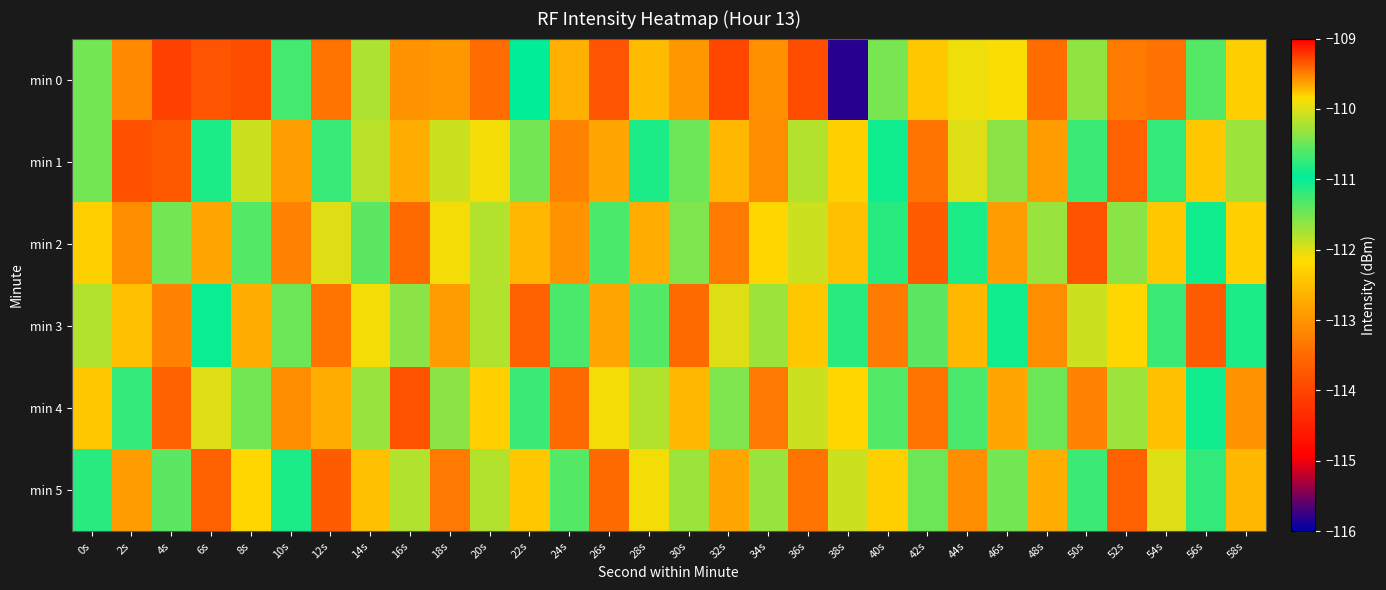

Reading left to right, transcribe all the data shown in this chart.

min 0: 0s=-111.5	2s=-113.1	4s=-114.0	6s=-113.8	8s=-113.9	10s=-111.3	12s=-113.4	14s=-111.8	16s=-113.0	18s=-113.0	20s=-113.5	22s=-111.0	24s=-112.7	26s=-113.8	28s=-112.6	30s=-109.6	32s=-114.0	34s=-113.0	36s=-113.9	38s=-115.8	40s=-111.5	42s=-112.4	44s=-109.9	46s=-112.1	48s=-113.5	50s=-111.6	52s=-113.3	54s=-113.4	56s=-111.4	58s=-112.3
min 1: 0s=-111.5	2s=-113.8	4s=-113.7	6s=-110.9	8s=-111.9	10s=-109.6	12s=-111.2	14s=-111.8	16s=-112.7	18s=-111.9	20s=-112.1	22s=-111.5	24s=-113.2	26s=-112.8	28s=-111.1	30s=-110.5	32s=-112.6	34s=-113.1	36s=-111.8	38s=-112.3	40s=-110.9	42s=-113.4	44s=-112.0	46s=-111.6	48s=-112.9	50s=-110.7	52s=-113.6	54s=-111.2	56s=-112.4	58s=-111.7
min 2: 0s=-112.3	2s=-113.1	4s=-111.5	6s=-112.8	8s=-110.6	10s=-113.2	12s=-112.0	14s=-111.4	16s=-113.5	18s=-112.1	20s=-111.8	22s=-112.6	24s=-113.0	26s=-111.3	28s=-112.7	30s=-110.4	32s=-113.3	34s=-112.2	36s=-111.9	38s=-112.5	40s=-110.8	42s=-113.7	44s=-111.1	46s=-112.9	48s=-110.3	50s=-113.8	52s=-111.6	54s=-112.4	56s=-110.9	58s=-112.3
min 3: 0s=-111.8	2s=-112.5	4s=-113.2	6s=-111.0	8s=-112.7	10s=-110.5	12s=-113.4	14s=-112.1	16s=-111.6	18s=-112.9	20s=-110.2	22s=-113.6	24s=-111.3	26s=-112.8	28s=-110.6	30s=-113.5	32s=-112.0	34s=-111.7	36s=-112.4	38s=-110.8	40s=-113.3	42s=-111.4	44s=-112.6	46s=-110.9	48s=-113.1	50s=-111.9	52s=-112.2	54s=-110.7	56s=-113.7	58s=-111.1
min 4: 0s=-112.4	2s=-111.2	4s=-113.6	6s=-112.0	8s=-111.5	10s=-113.1	12s=-112.7	14s=-110.3	16s=-113.8	18s=-111.6	20s=-112.3	22s=-110.7	24s=-113.5	26s=-112.1	28s=-111.8	30s=-112.6	32s=-110.4	34s=-113.3	36s=-111.9	38s=-112.2	40s=-110.6	42s=-113.4	44s=-111.3	46s=-112.8	48s=-110.5	50s=-113.2	52s=-111.7	54s=-112.5	56s=-110.9	58s=-113.0
min 5: 0s=-110.8	2s=-112.9	4s=-111.4	6s=-113.6	8s=-112.2	10s=-111.1	12s=-113.7	14s=-112.5	16s=-110.2	18s=-113.3	20s=-111.8	22s=-112.4	24s=-110.6	26s=-113.5	28s=-112.1	30s=-111.7	32s=-112.8	34s=-110.3	36s=-113.4	38s=-111.9	40s=-112.3	42s=-110.5	44s=-113.1	46s=-111.5	48s=-112.7	50s=-110.7	52s=-113.6	54s=-112.0	56s=-111.2	58s=-112.6